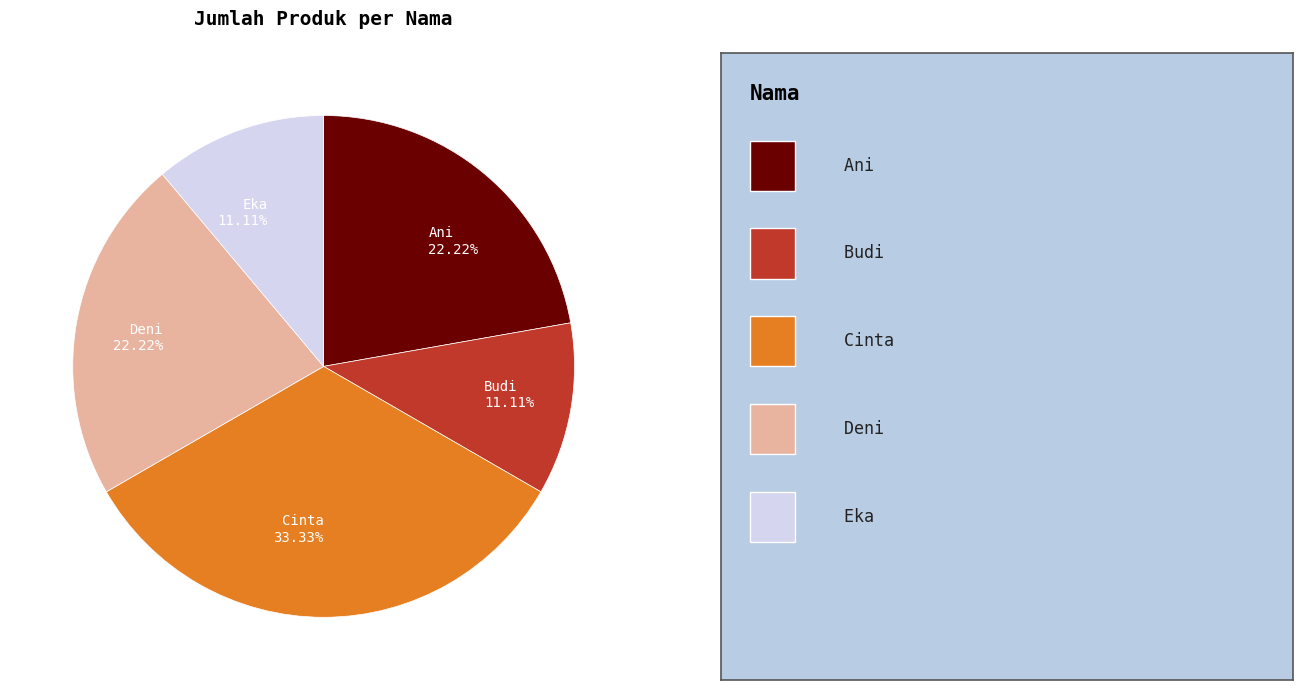

How many segments does this pie chart have?

5